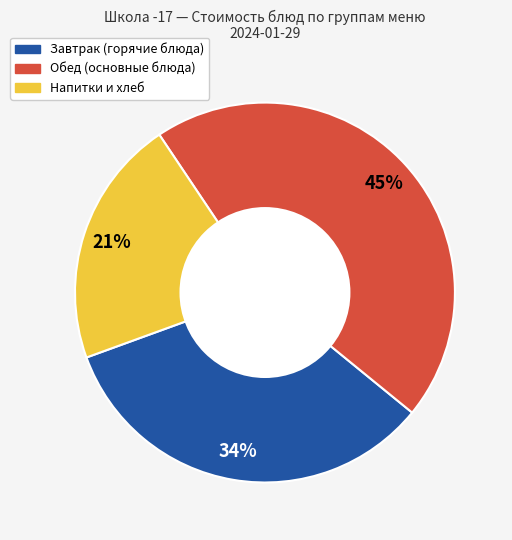

Does any single category account for the majority?

No